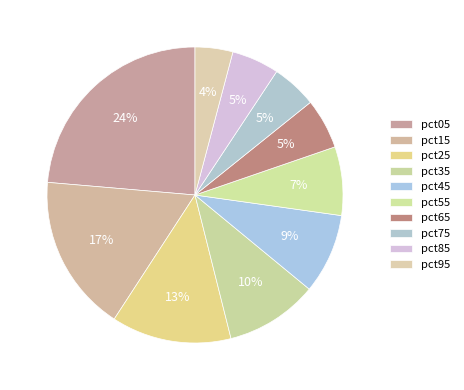

True or false: pct25 accounts for 13% of the total.

True